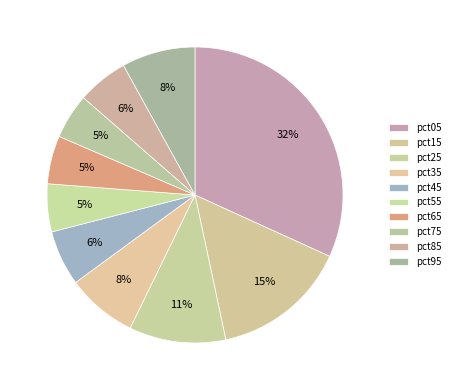

Combined, do pct85 and pct15 account for over 50%?

No